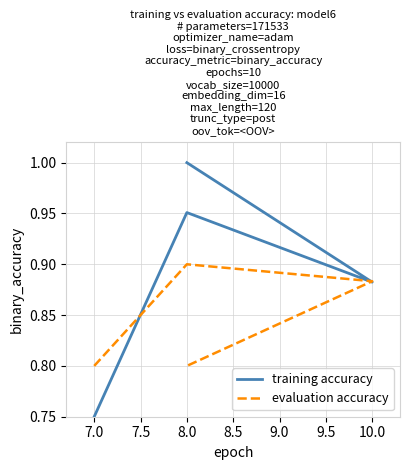

What are all the series names shown in the legend?

training accuracy, evaluation accuracy